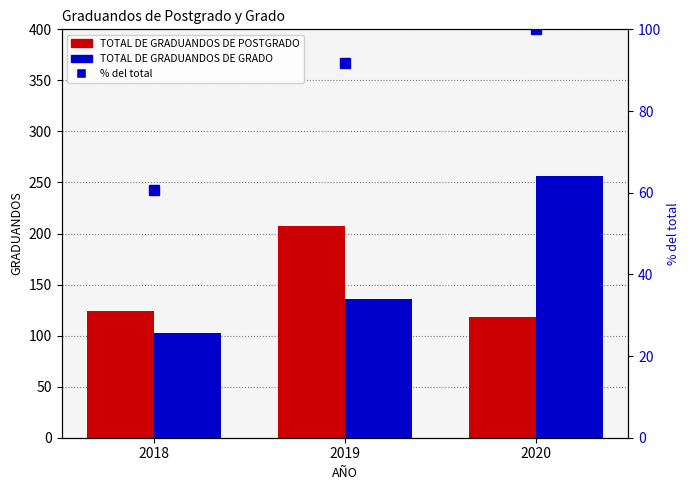

At 2019, list the series in order from smallest to largest.

% del total, TOTAL DE GRADUANDOS DE GRADO, TOTAL DE GRADUANDOS DE POSTGRADO